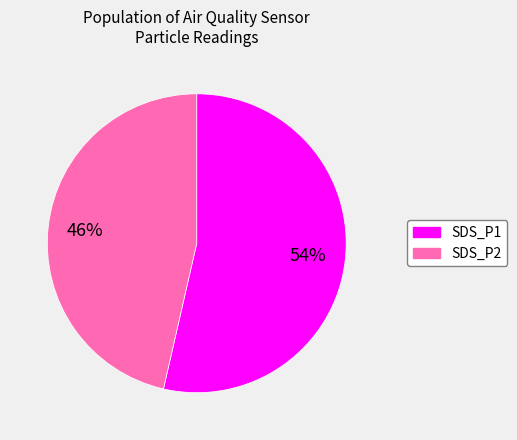

To the nearest percent, what is the average slice percentage?

50%